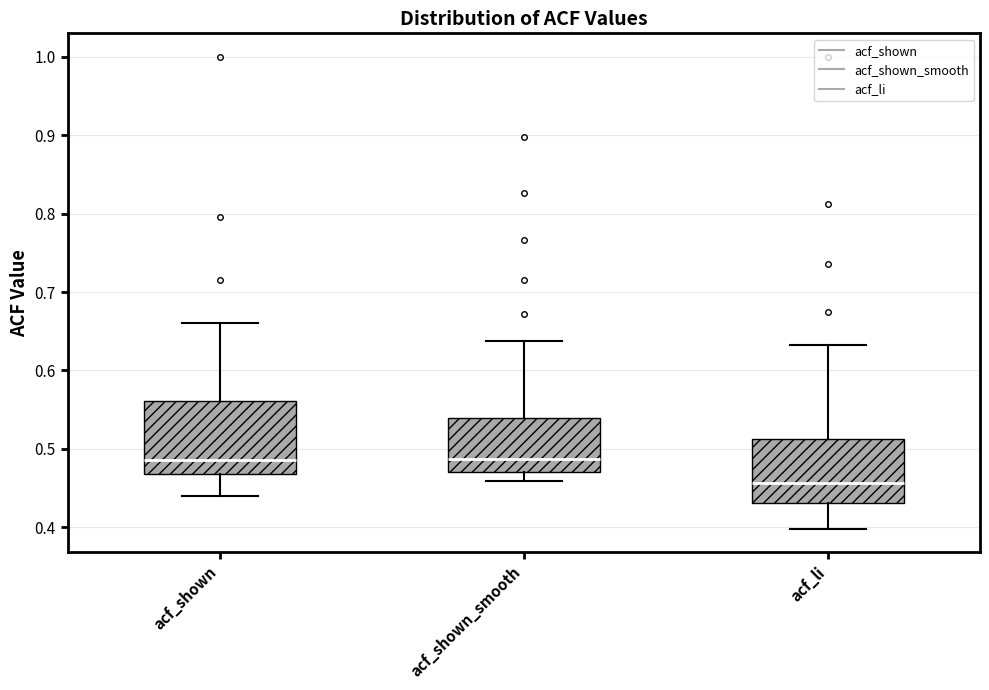

Where is the lower edge of the box for acf_li on the y-axis? The values are not printed on the chart, so give them approximately, as read against the axis.

0.43